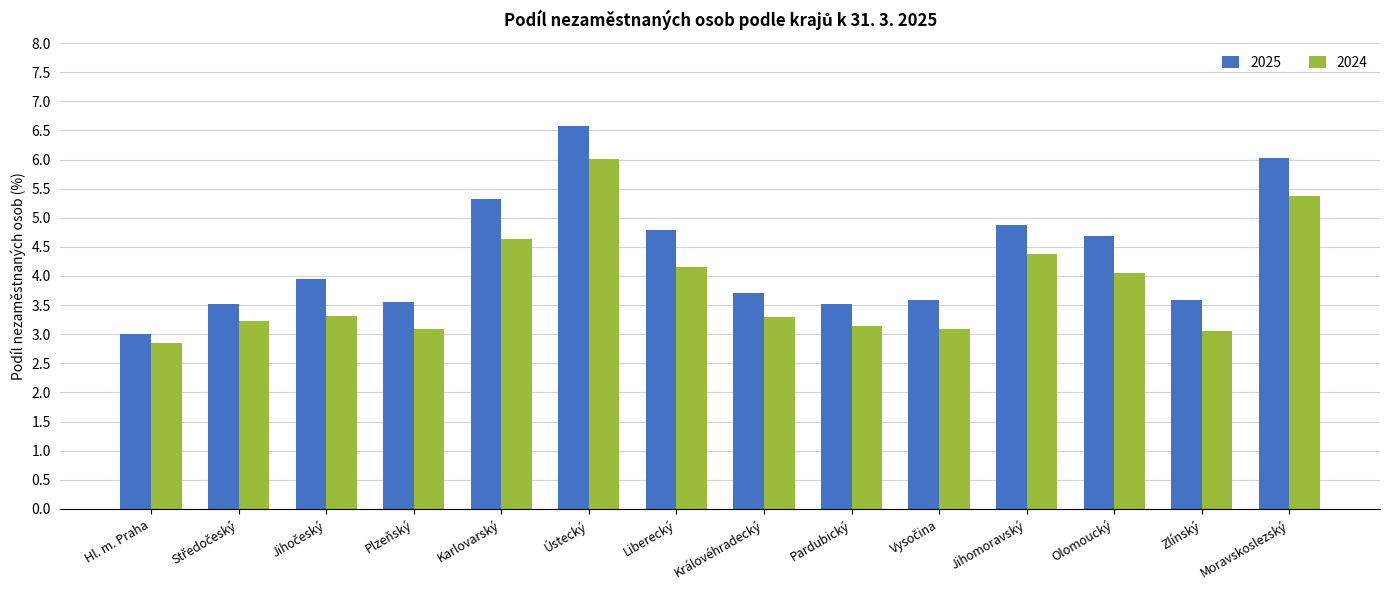

At how many categories does at least one series exceed 2?

14